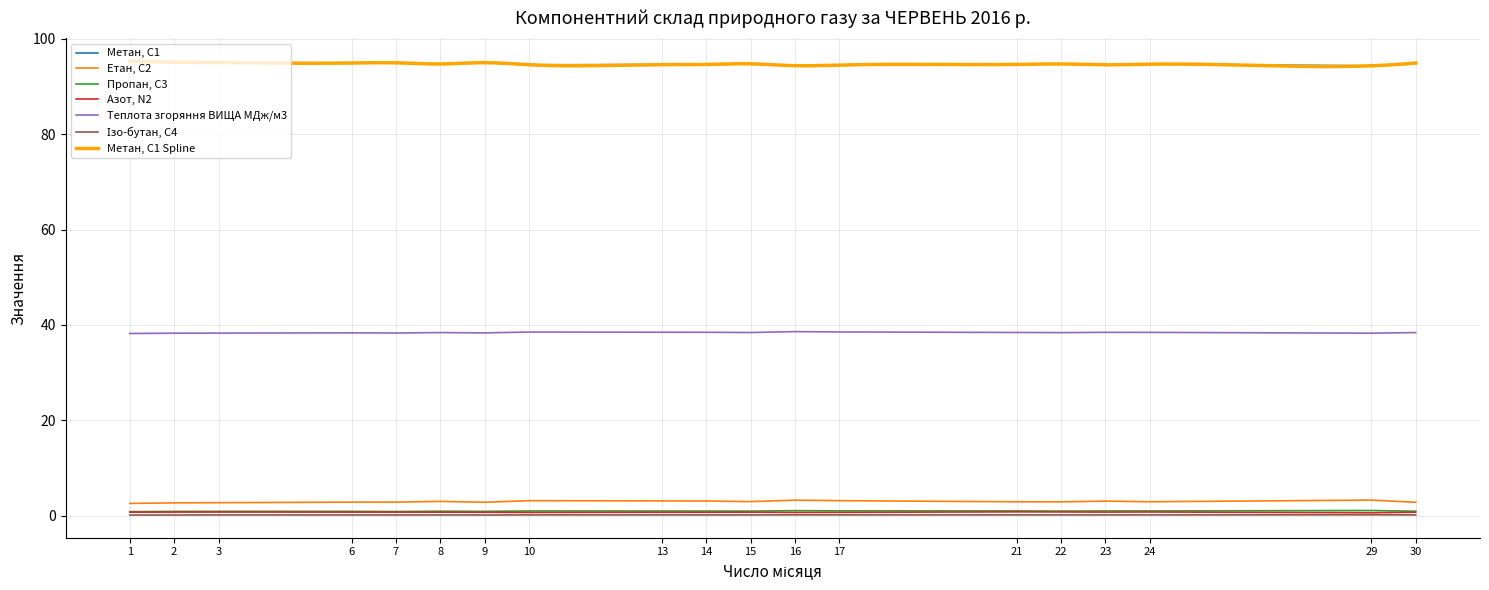

Reading right to left, extract all data points from this chart.

Метан, С1: 30=94.9	29=94.3	24=94.7	23=94.5	22=94.7	21=94.6	17=94.5	16=94.4	15=94.7	14=94.6	13=94.6	10=94.6	9=95.0	8=94.7	7=95.0	6=94.9	3=95.0	2=95.1	1=95.3
Етан, С2: 30=2.8	29=3.3	24=2.9	23=3.0	22=2.9	21=2.9	17=3.1	16=3.2	15=2.9	14=3.1	13=3.1	10=3.1	9=2.8	8=3.0	7=2.8	6=2.8	3=2.7	2=2.7	1=2.6
Пропан, С3: 30=0.9	29=1.1	24=1.0	23=1.0	22=1.0	21=1.0	17=1.0	16=1.0	15=1.0	14=1.0	13=1.0	10=1.0	9=0.9	8=0.9	7=0.9	6=0.9	3=0.9	2=0.9	1=0.8
Азот, N2: 30=0.7	29=0.6	24=0.8	23=0.7	22=0.8	21=0.8	17=0.7	16=0.7	15=0.7	14=0.7	13=0.7	10=0.7	9=0.7	8=0.7	7=0.7	6=0.7	3=0.8	2=0.7	1=0.7
Теплота згоряння ВИЩА МДж/м3: 30=38.4	29=38.3	24=38.4	23=38.4	22=38.4	21=38.4	17=38.5	16=38.6	15=38.4	14=38.5	13=38.5	10=38.5	9=38.3	8=38.4	7=38.3	6=38.3	3=38.3	2=38.3	1=38.2
Ізо-бутан, С4: 30=0.2	29=0.2	24=0.2	23=0.2	22=0.1	21=0.2	17=0.2	16=0.2	15=0.1	14=0.1	13=0.1	10=0.2	9=0.1	8=0.1	7=0.1	6=0.1	3=0.1	2=0.1	1=0.1